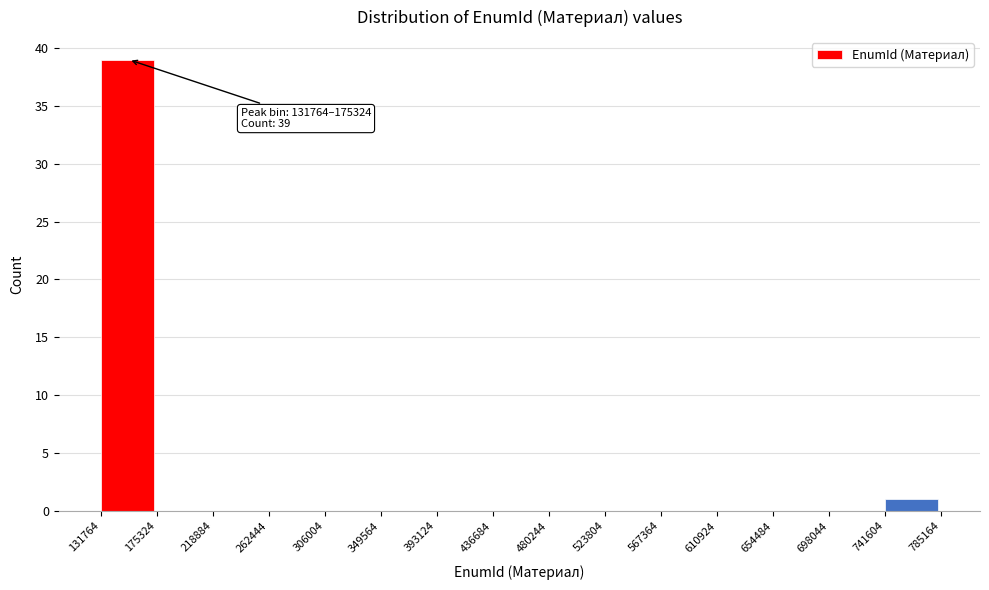

Over which range of the x-axis is the bar tallest?

131764 to 175324